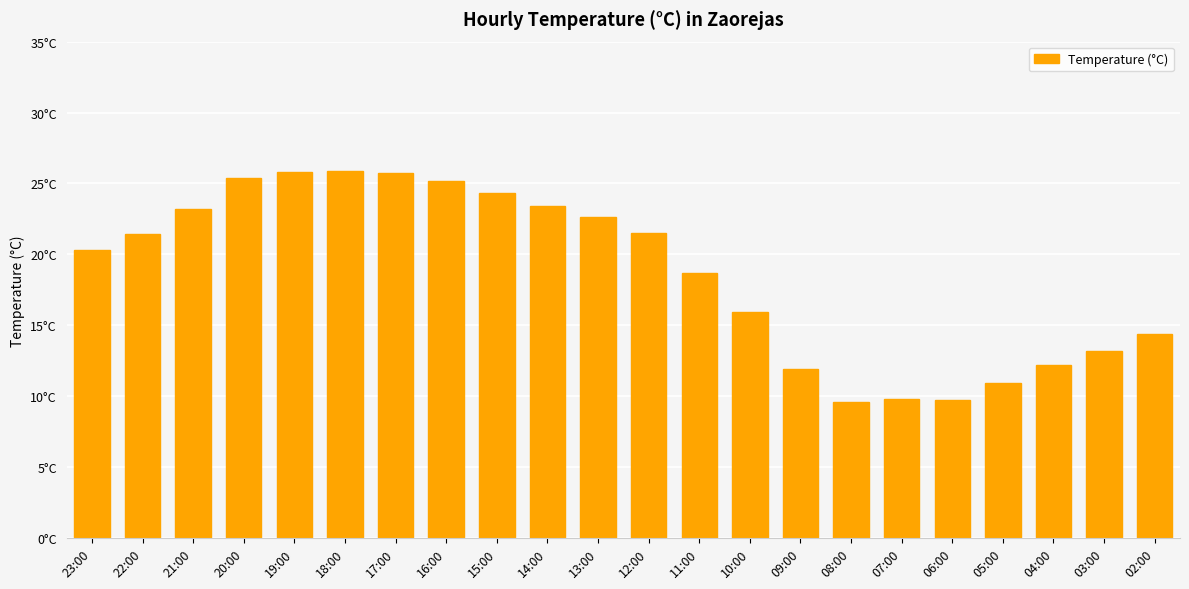

True or false: the data shows 10.6 at 10:00.

False